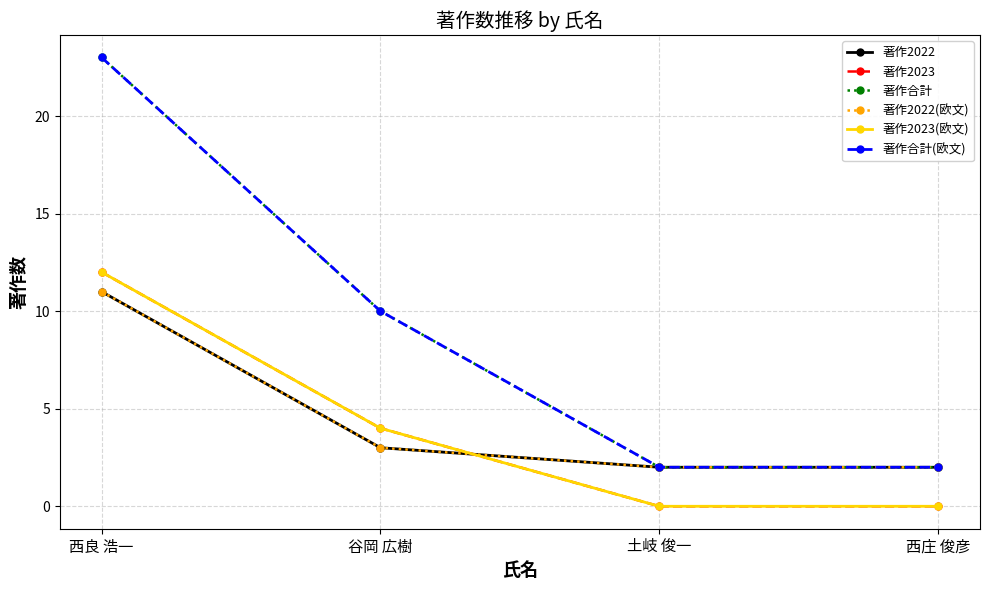

Is this an area chart (filled region under the line)?

No